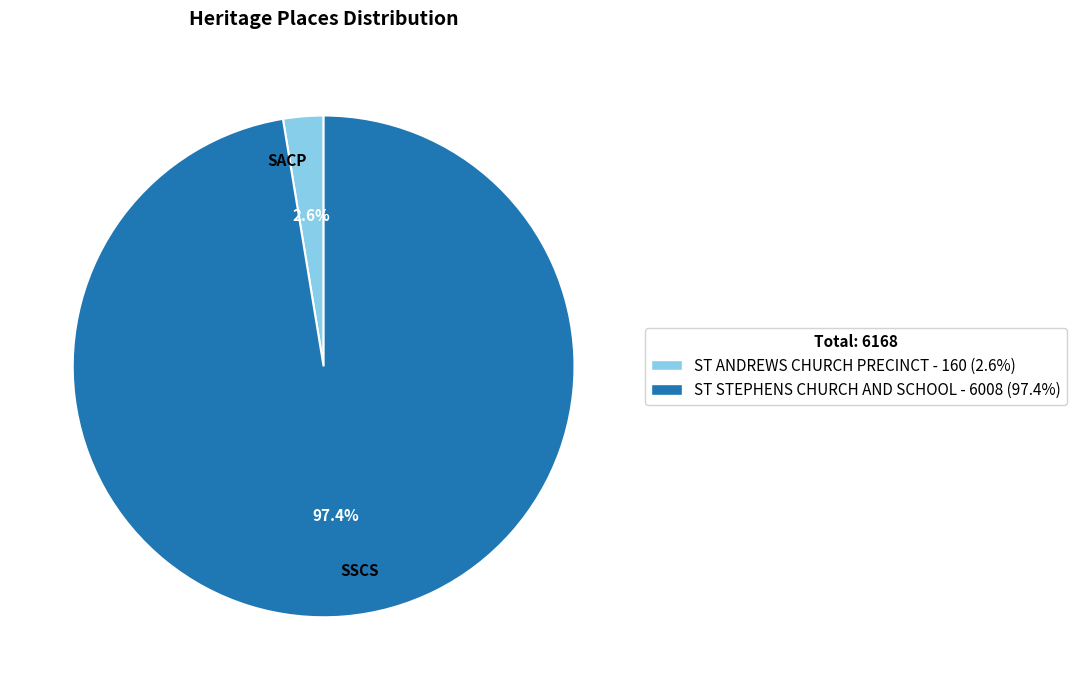

Which category has the biggest portion of the pie?

SSCS